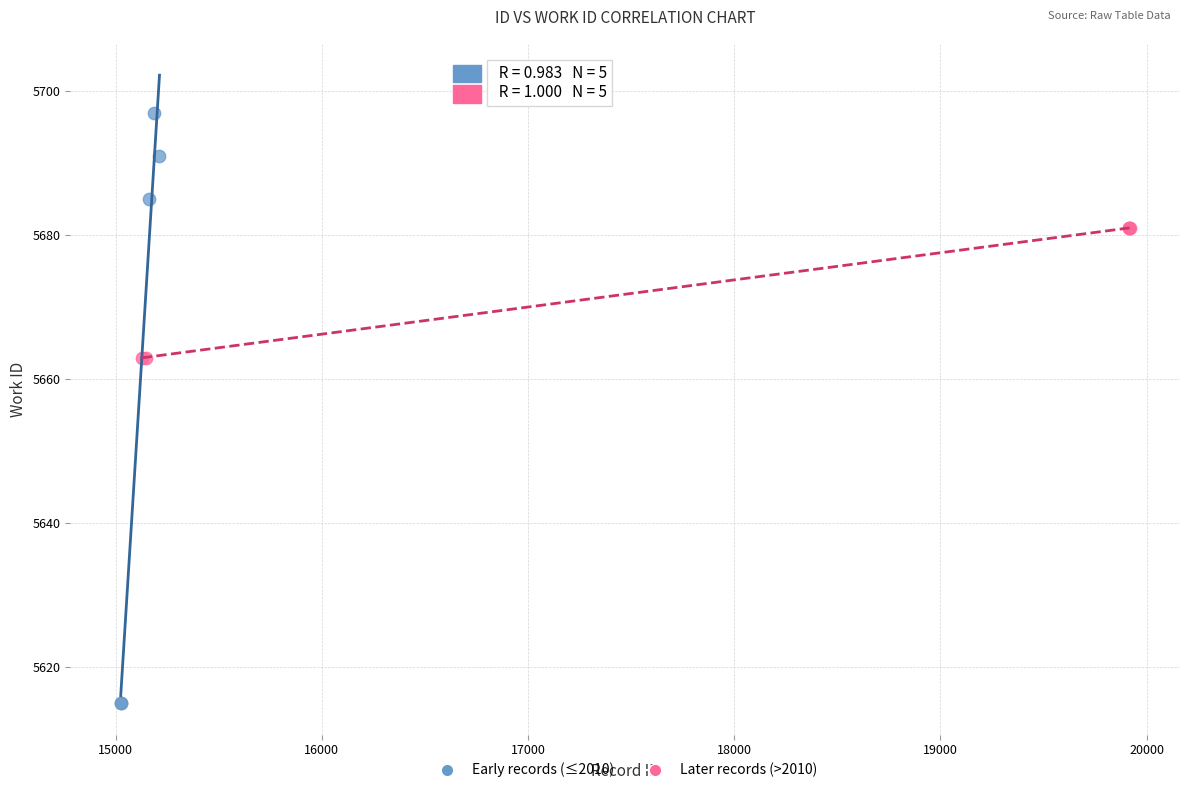

Which series has the largest Y range (max minus min)?

Early records (≤2010)